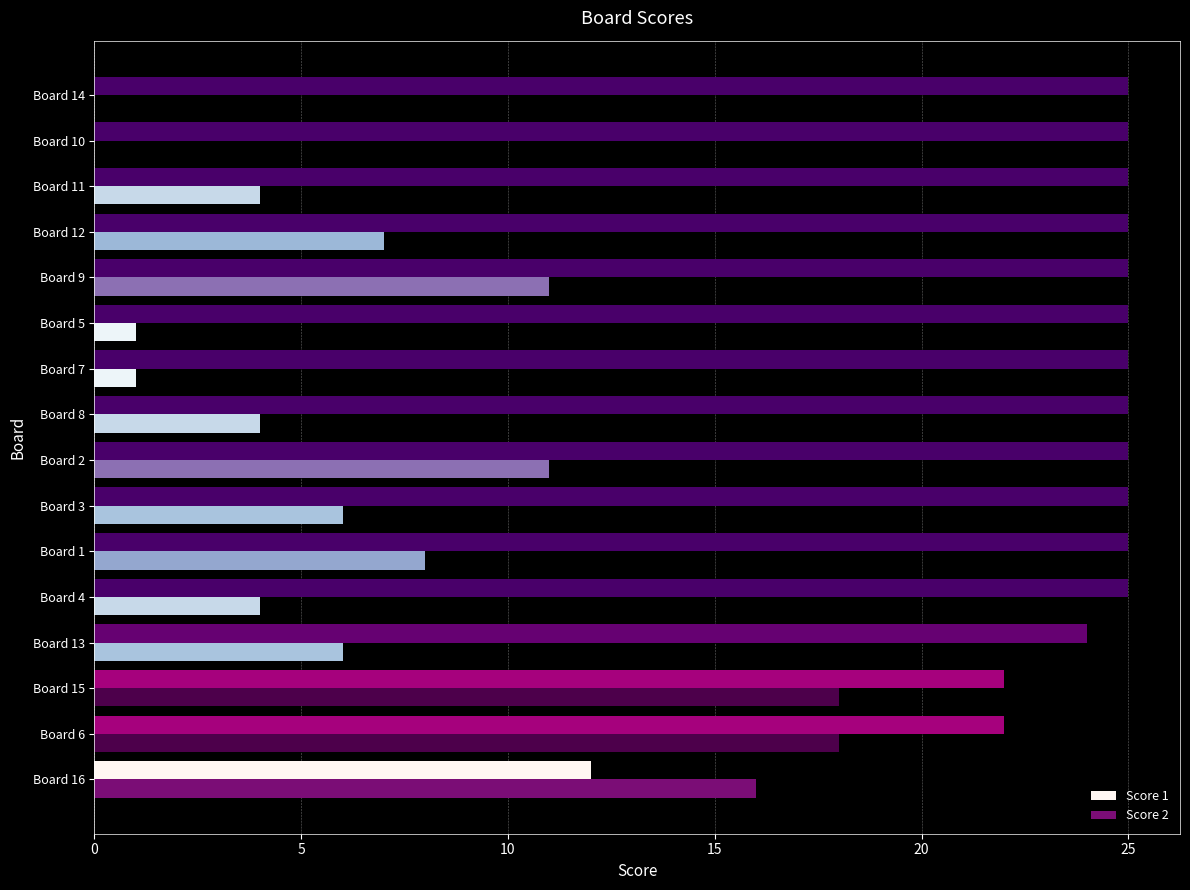

Which series changed the most between Board 9 and Board 12?

Score 2